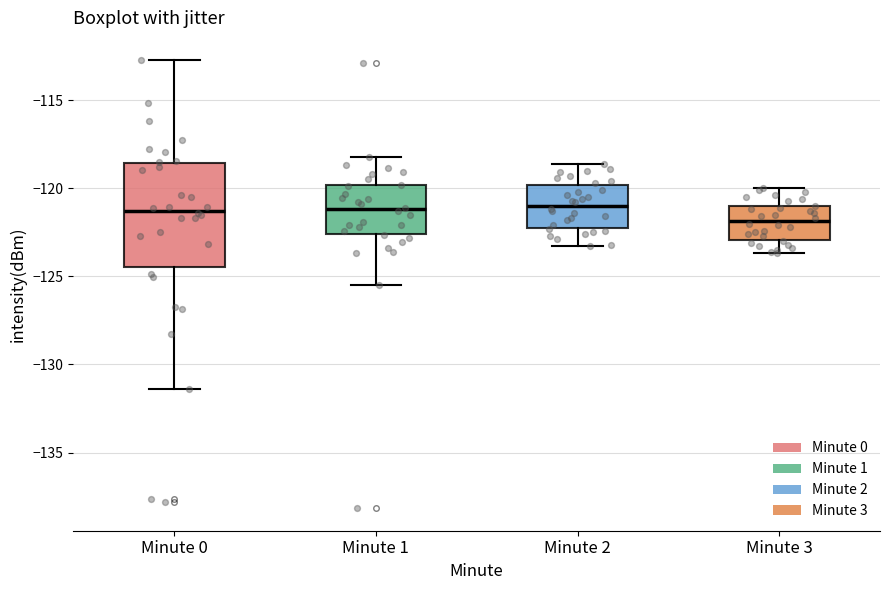

Which box is the tallest, from its lower edge to its upper edge?

Minute 0